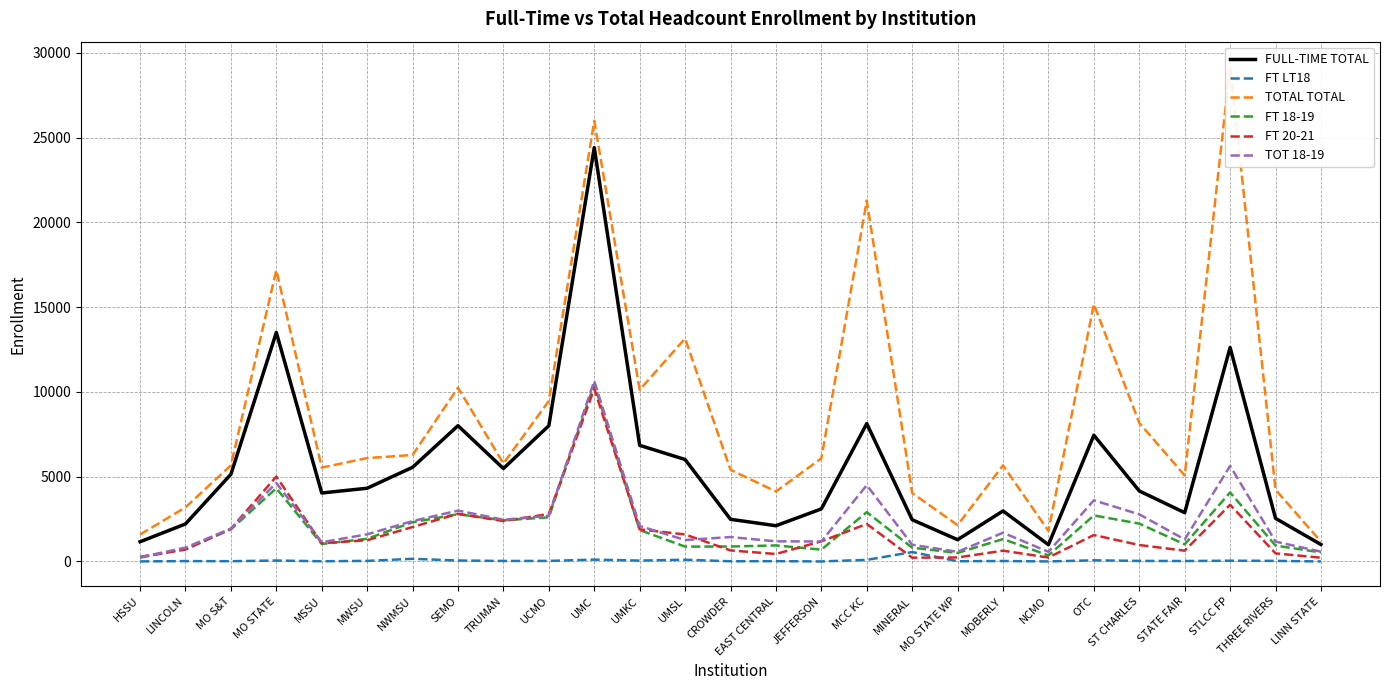

Rank the categories by FT 18-19 value from lowest to highest.

HSSU, NCMO, MO STATE WP, LINN STATE, JEFFERSON, LINCOLN, MINERAL, UMSL, CROWDER, THREE RIVERS, EAST CENTRAL, STATE FAIR, MSSU, MOBERLY, MWSU, UMKC, MO S&T, ST CHARLES, NWMSU, TRUMAN, UCMO, OTC, SEMO, MCC KC, STLCC FP, MO STATE, UMC